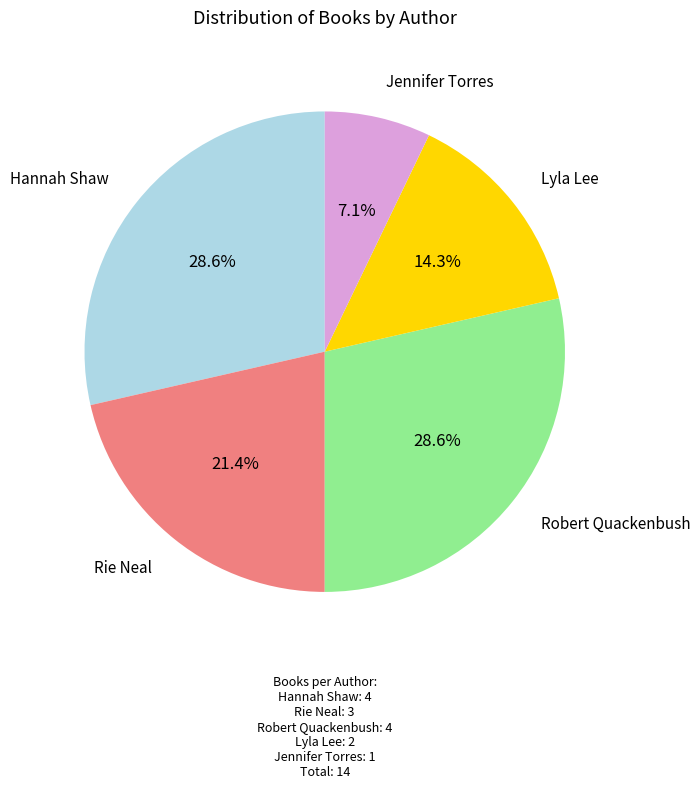

Is there a majority slice in this chart?

No